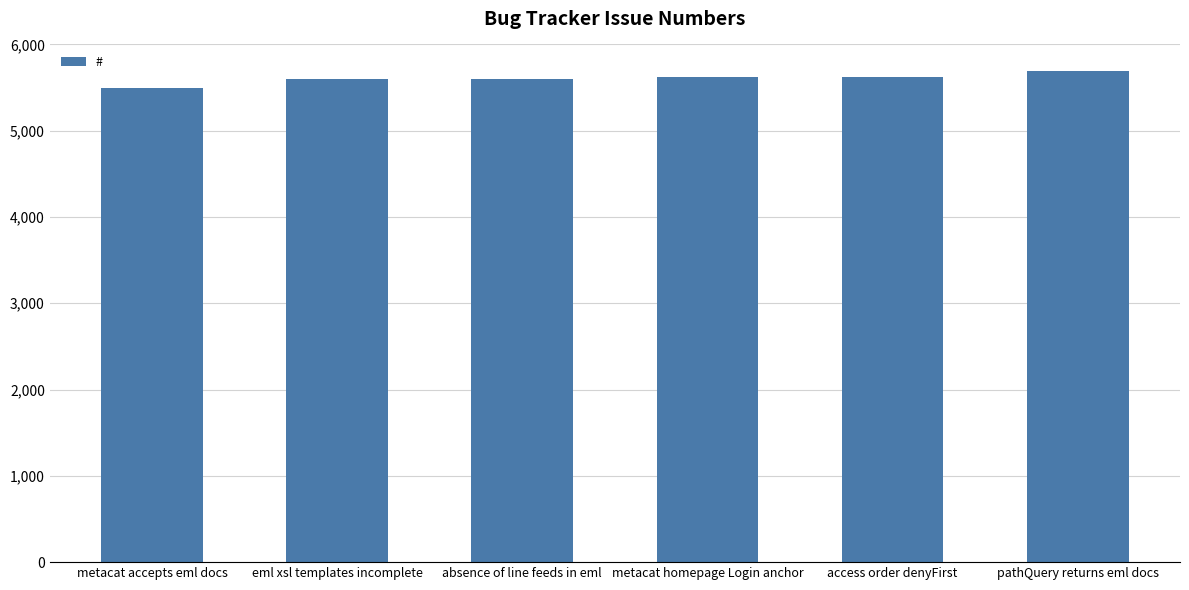

Which label corresponds to the largest value in the chart?

pathQuery returns eml docs